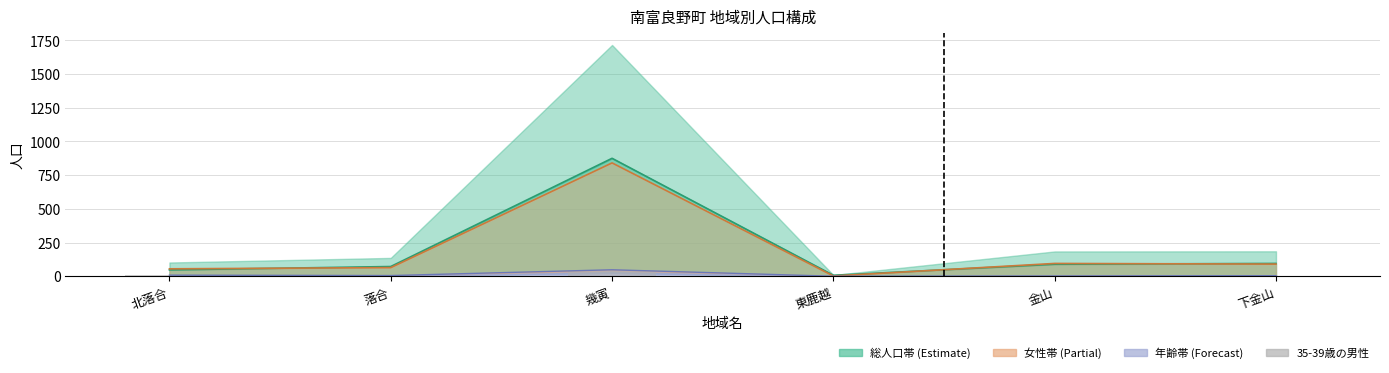

What is the label of the 6th bar from the right?

北落合